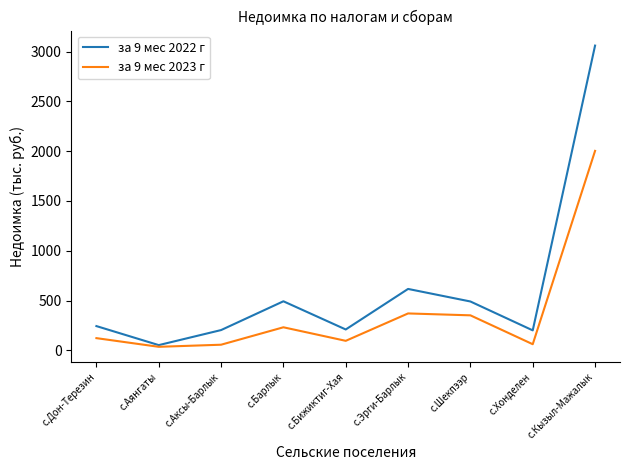

At с.Шекпээр, list the series in order from largest to smallest.

за 9 мес 2022 г, за 9 мес 2023 г